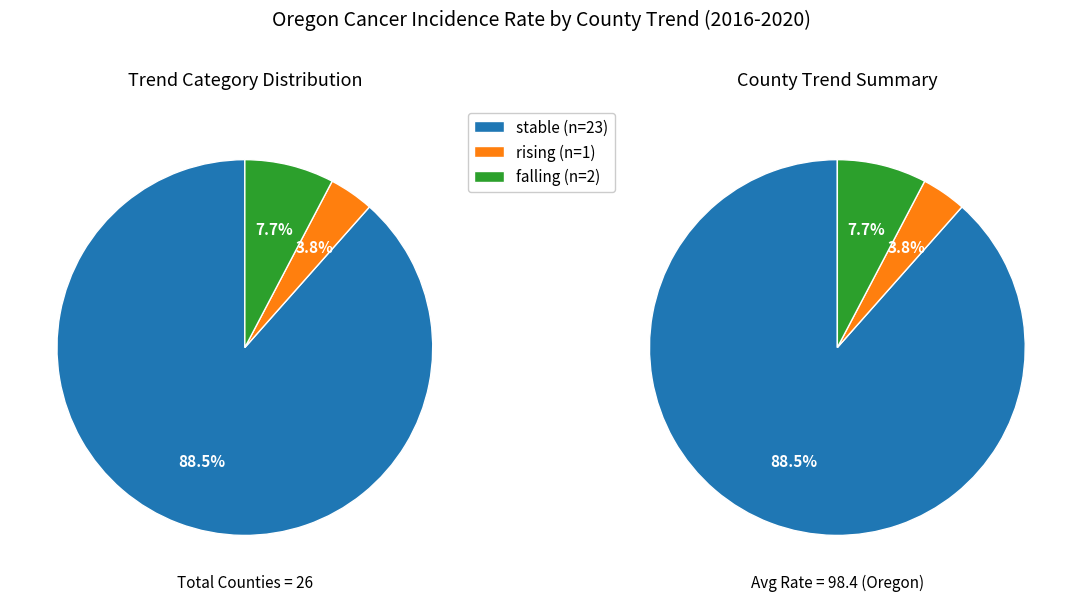

Which slice is the largest?

stable